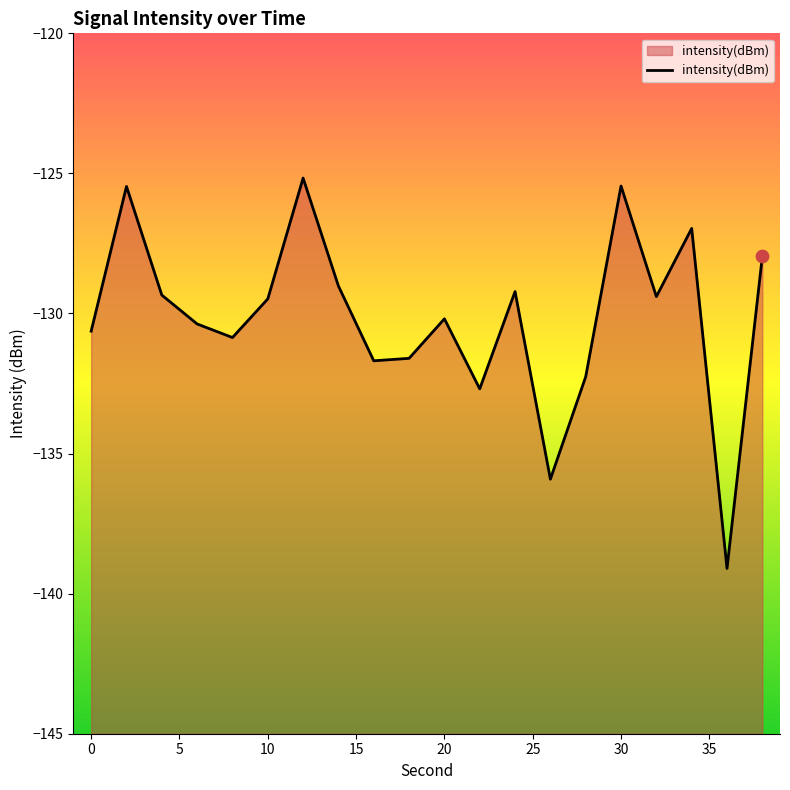

What is the change in value from 15 to 20?

+1.4